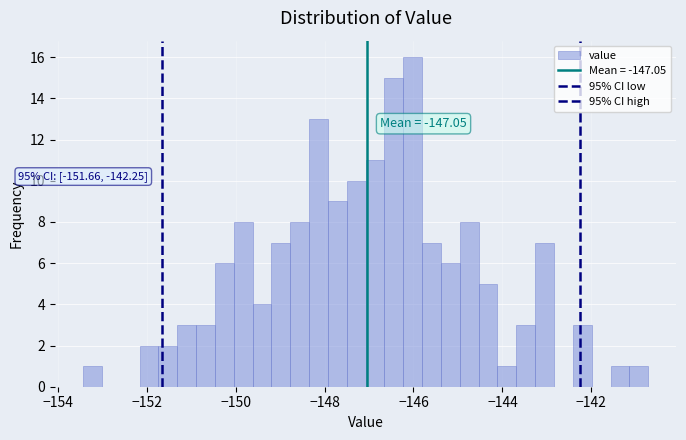

Read against the x-axis, roughly where is the centre of the tallest bar?

-146.0